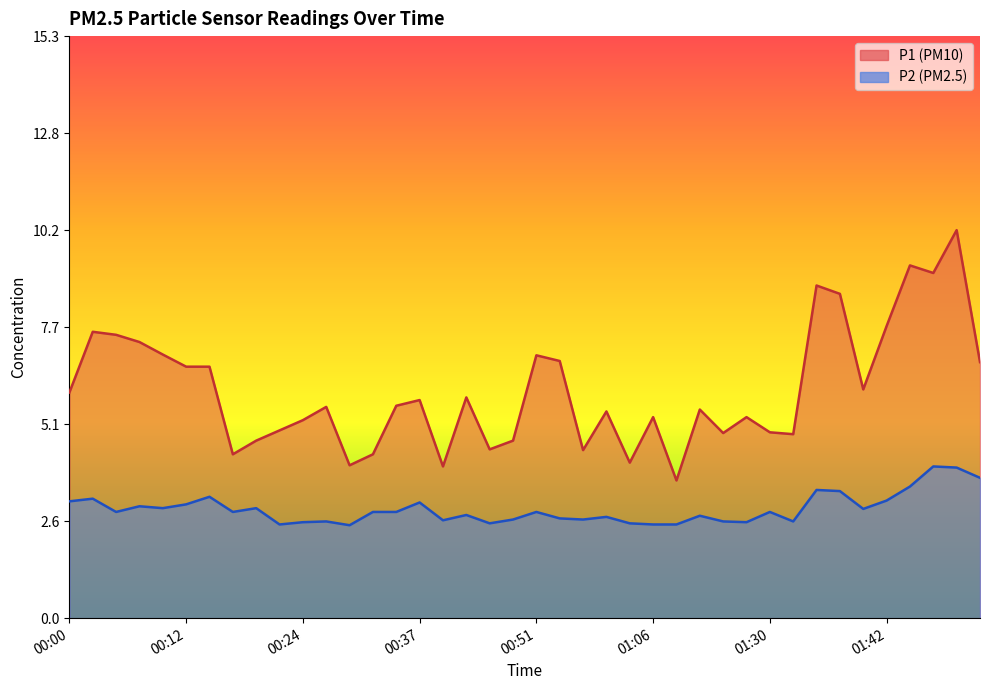

At 00:05, list the series in order from smallest to largest.

P2, P1